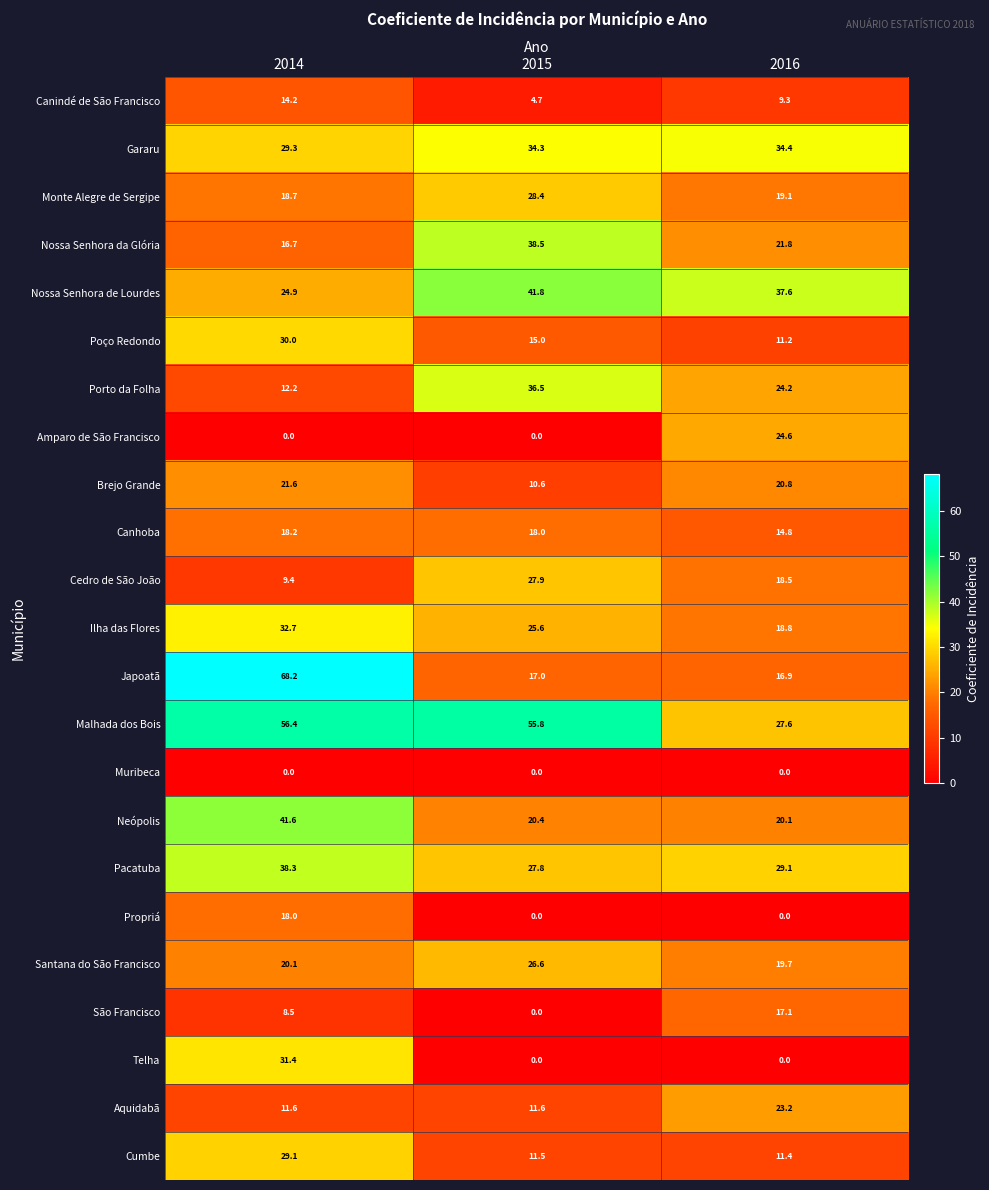

What is the difference between the maximum and minimum values in the Aquidabã series?

11.6